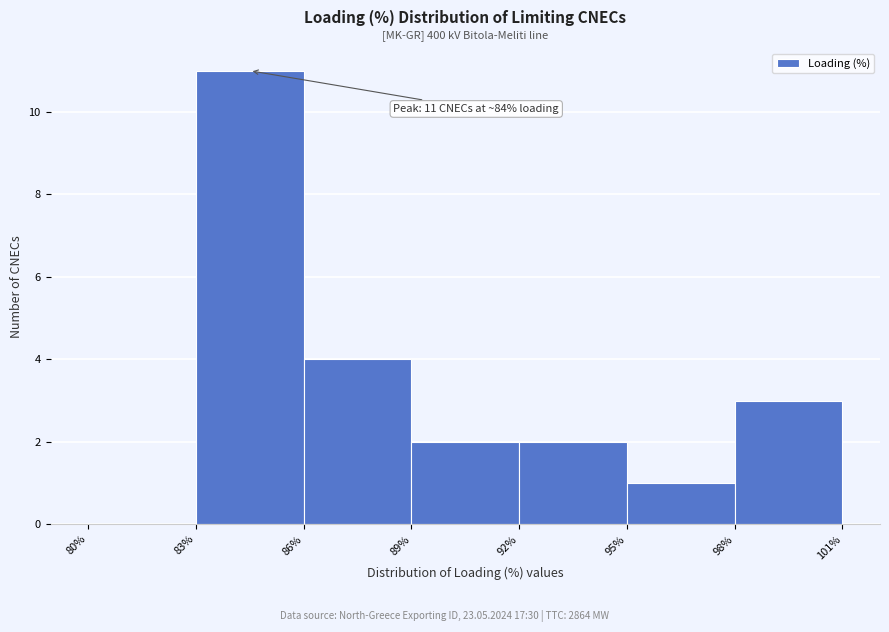

Over which range of the x-axis is the bar tallest?

83% to 86%